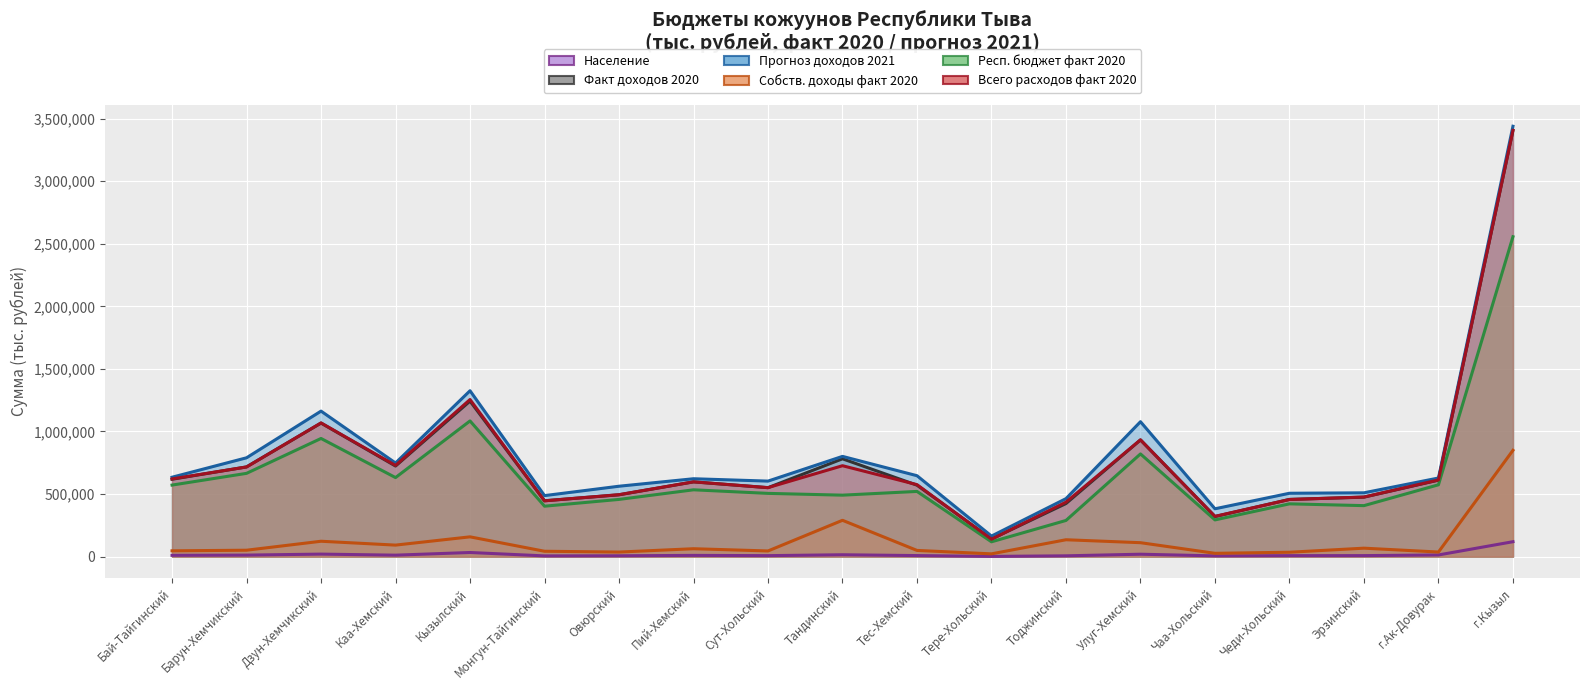

Which series has the largest total across all categories?

Прогноз доходов 2021